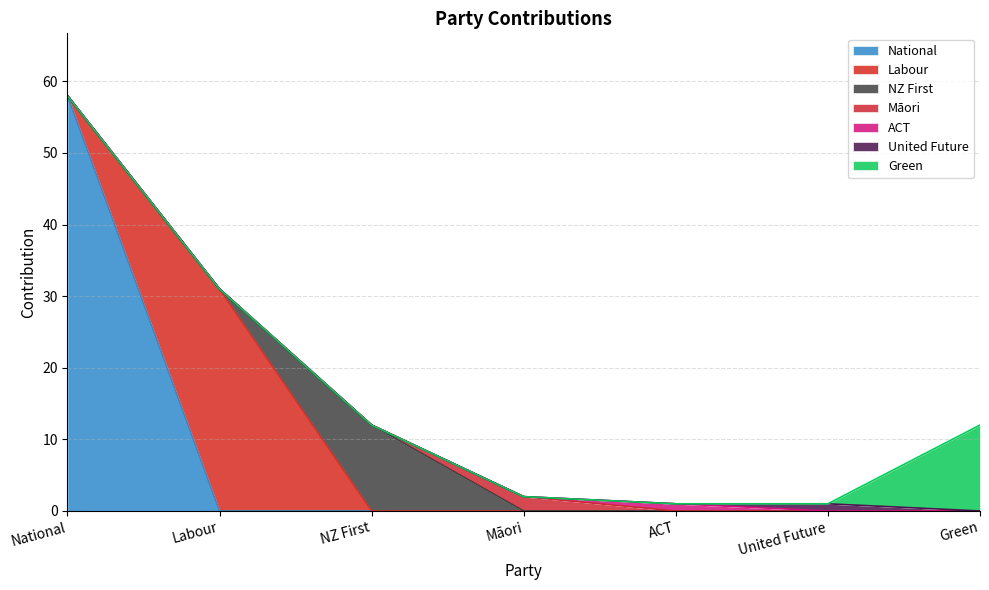

At which category does the chart reach its minimum across all series?

ACT